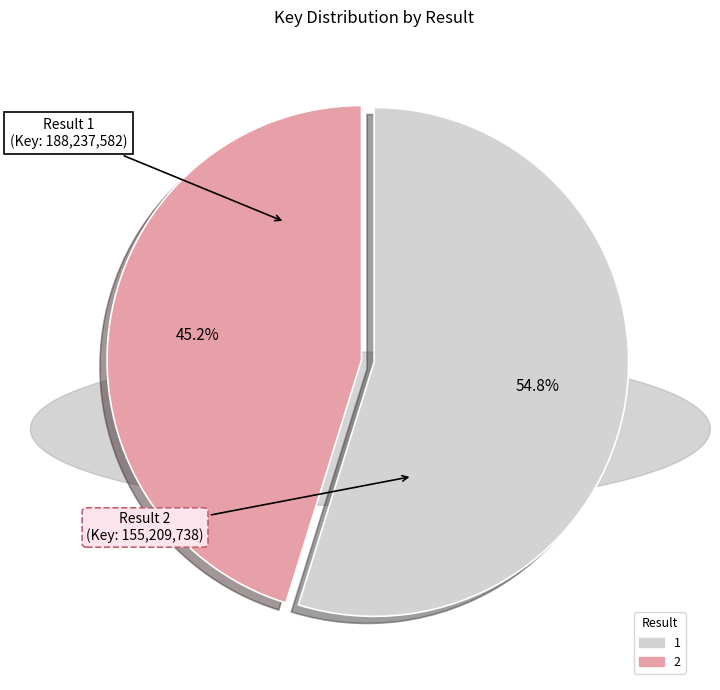

Combined, what portion of the pie is 1 and 2?

100.0%